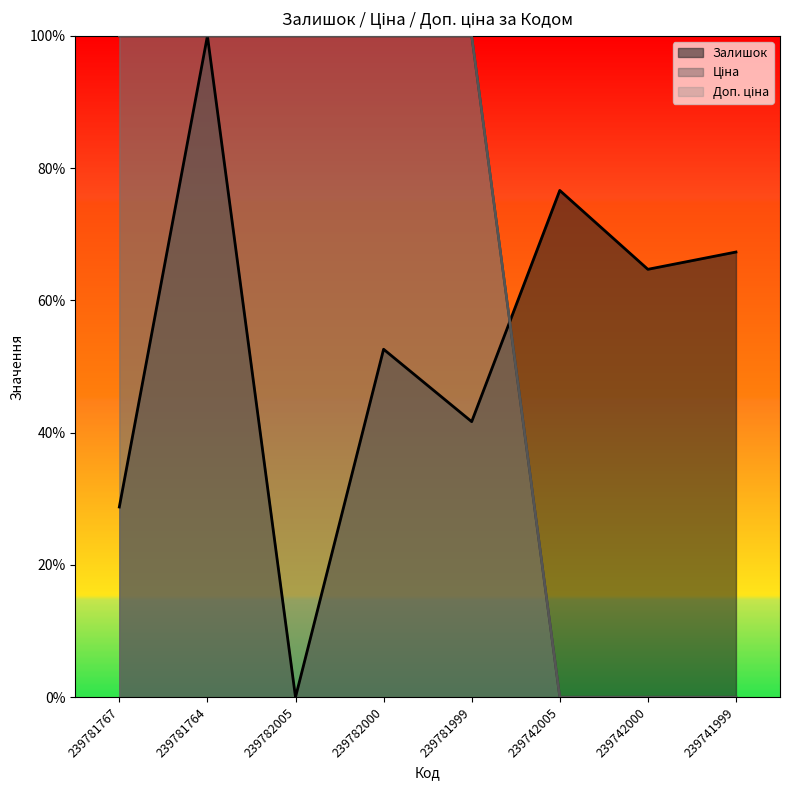

What is the difference between the maximum and minimum values in the Залишок series?

100.0